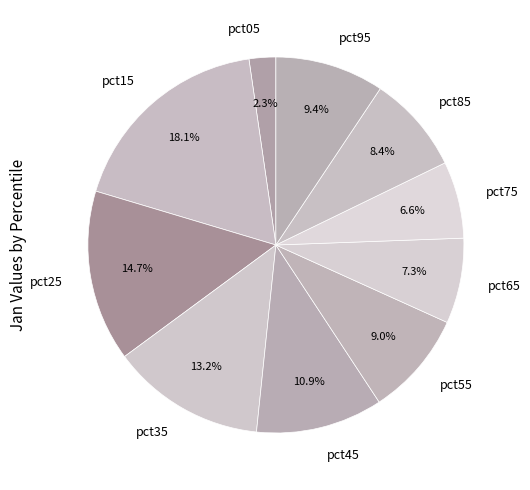

What is the smallest slice in the pie chart?

pct05